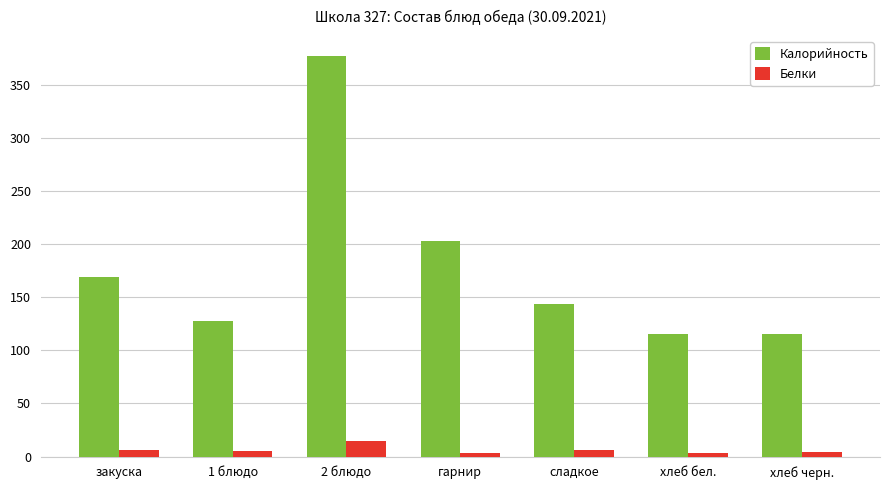

The Калорийность series shows 115.0 at хлеб бел.. True or false?

True